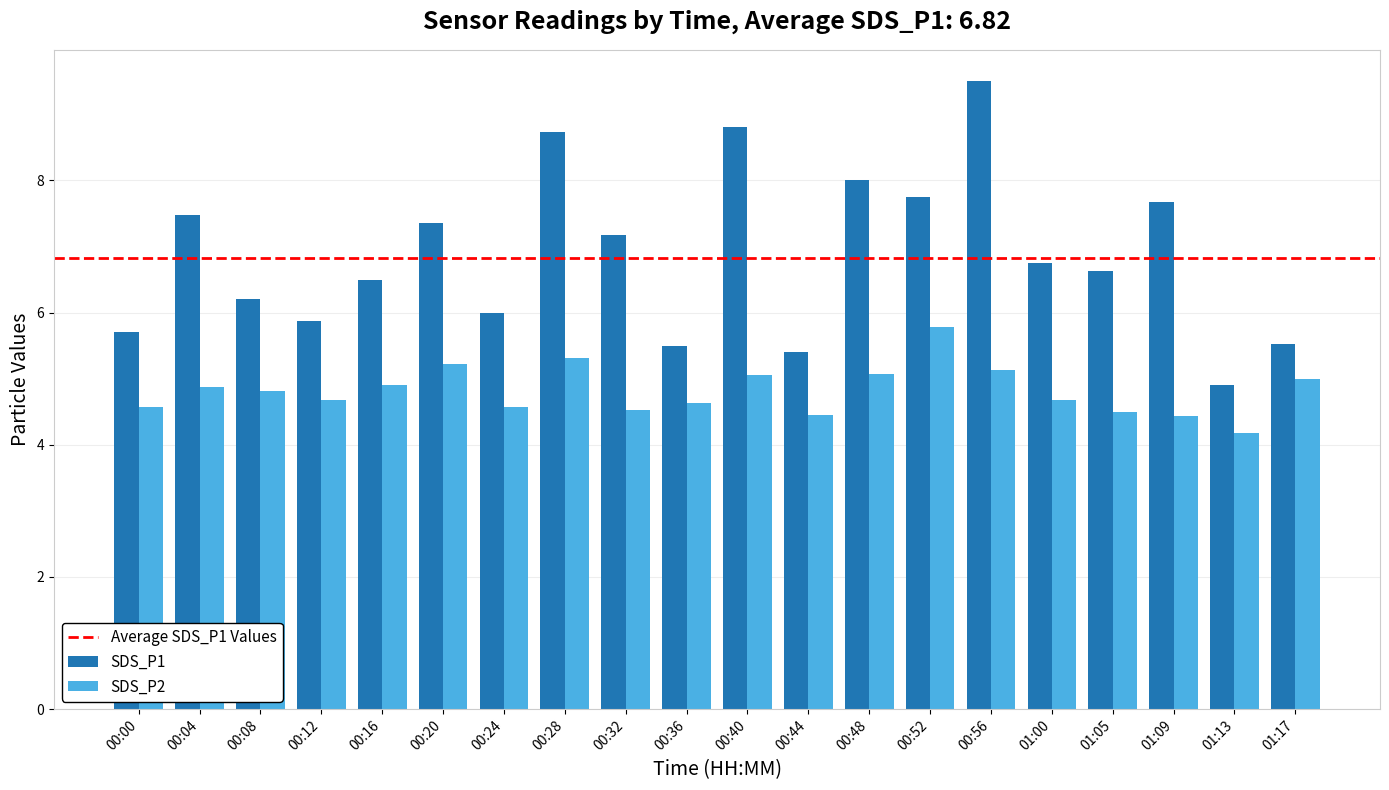

Rank the series by their maximum value, from highest to lowest.

SDS_P1, SDS_P2